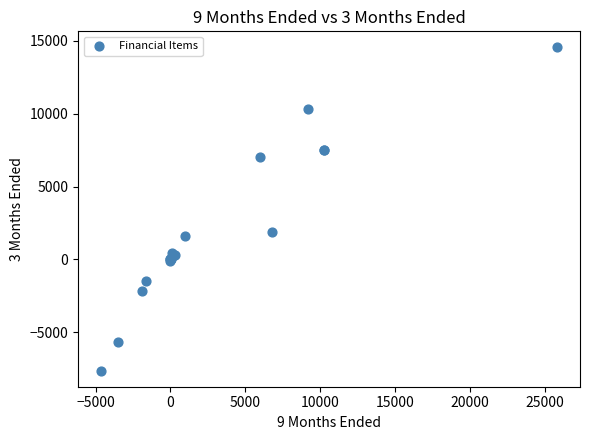

What Y value in the scatter plot is closest to 3462?

1885